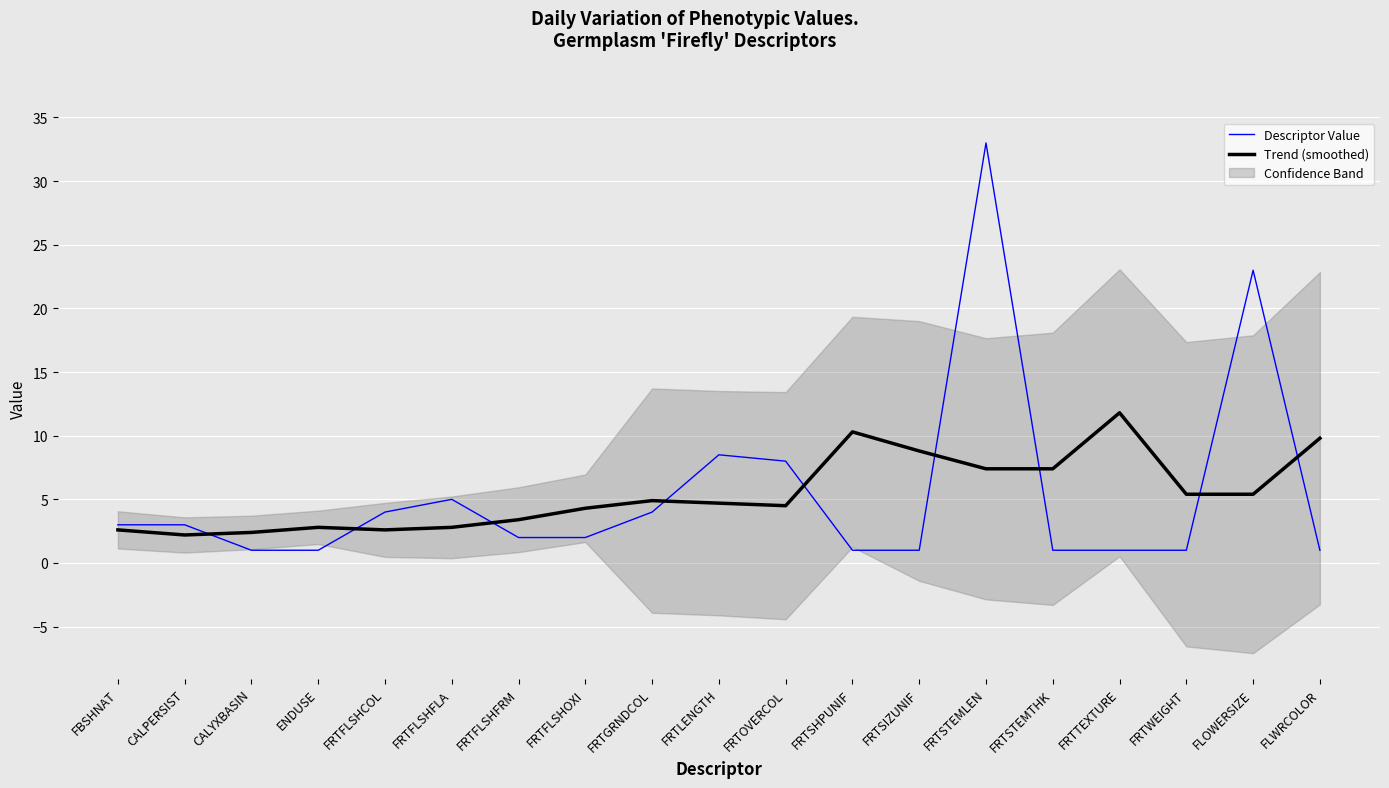

At how many categories does at least one series exceed 26?

1